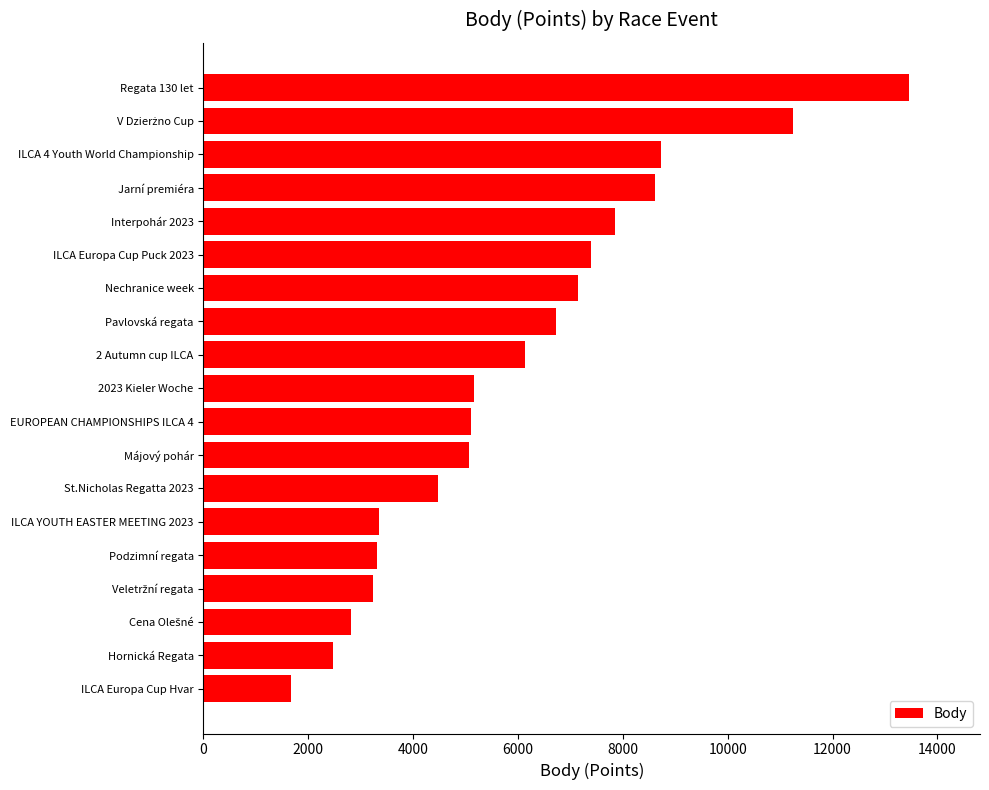

Are the bars grouped side by side (vs. stacked)?

No